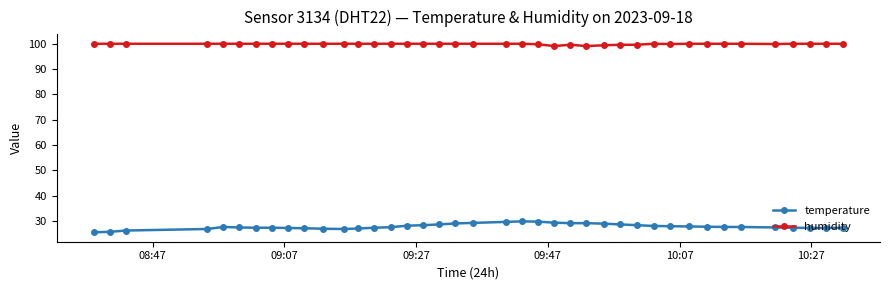

Rank the series by their maximum value, from highest to lowest.

humidity, temperature